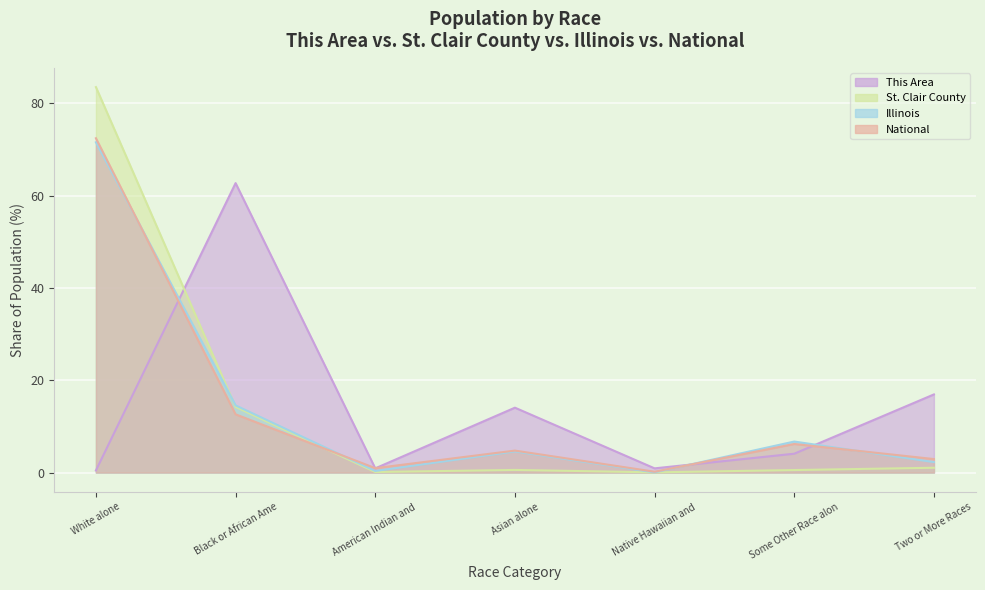

Rank the series at White alone from lowest to highest value.

This Area, Illinois, National, St. Clair County